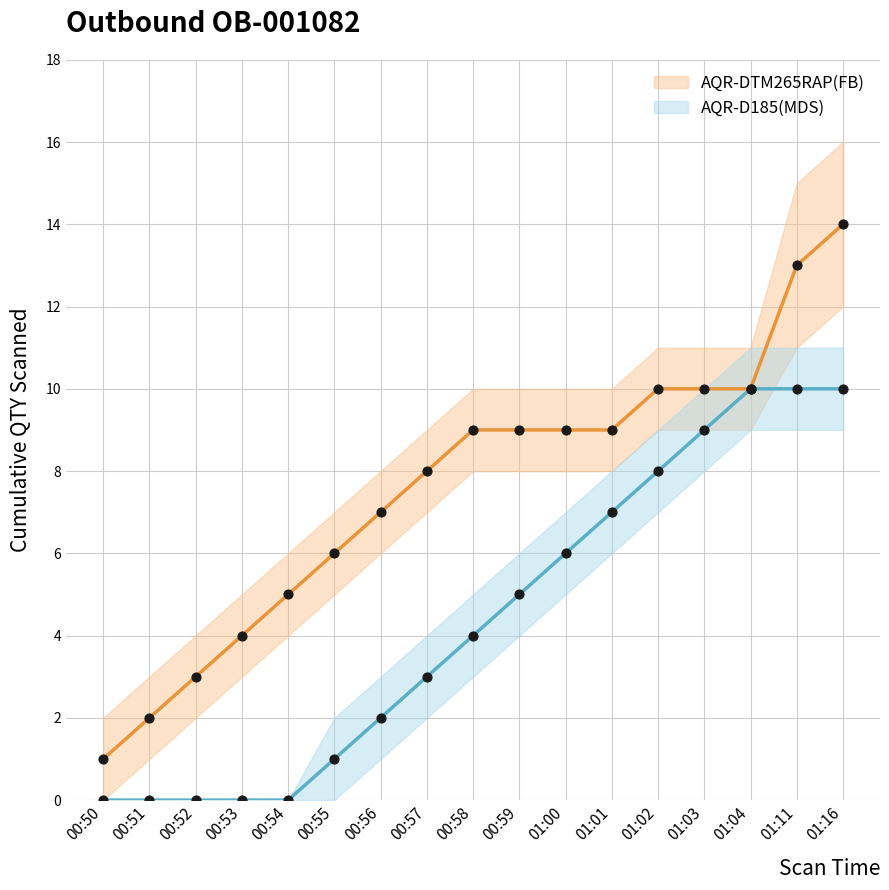

Which series reaches the maximum Y coordinate?

AQR-DTM265RAP(FB)